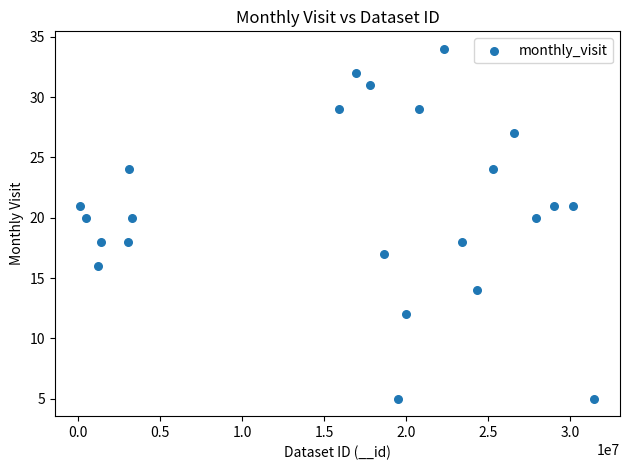

What is the range of X values (max minus min)?

31338688